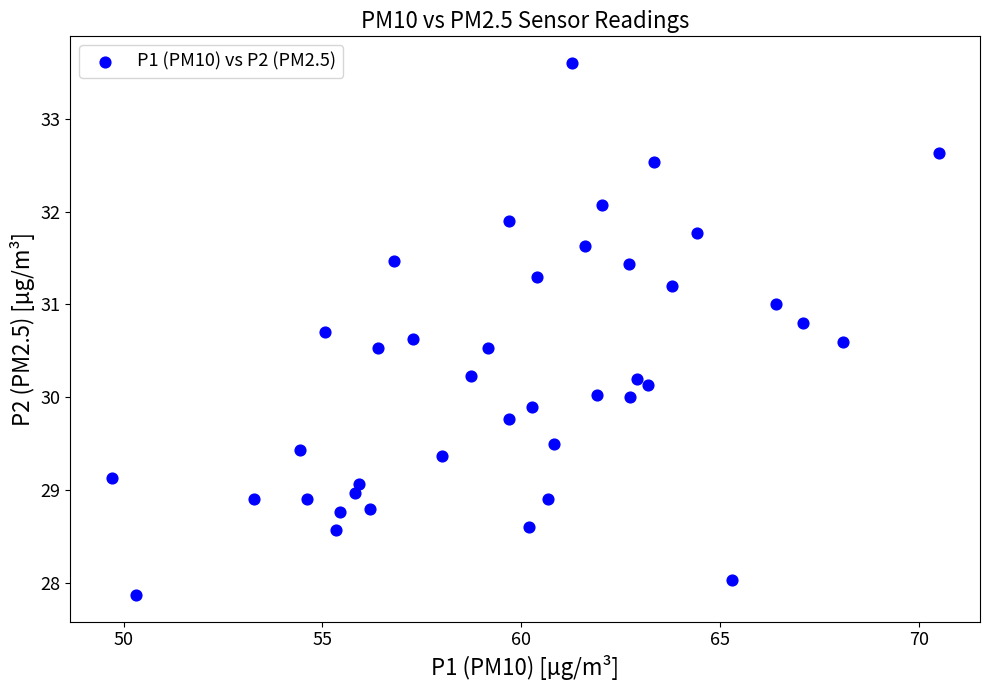

What is the range of X values (max minus min)?

20.8